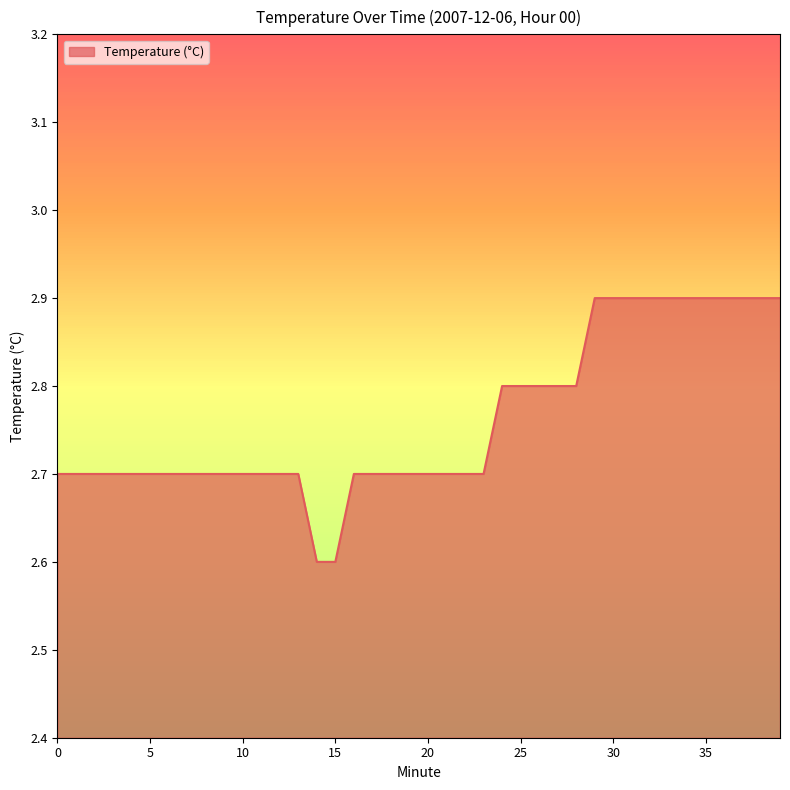

What is the greatest value displayed?

2.9